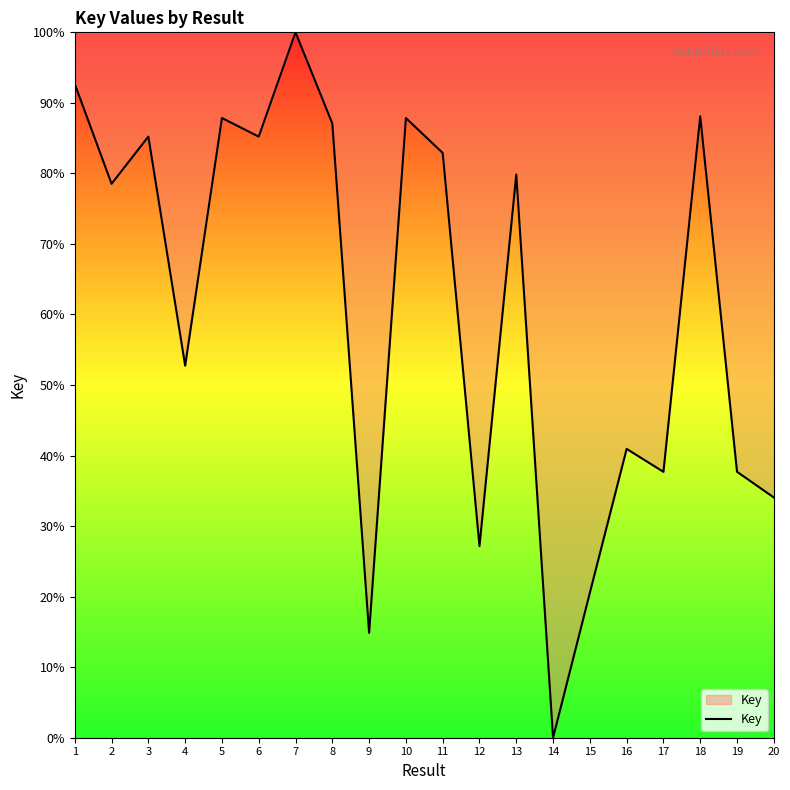

How many positive values are there?

19